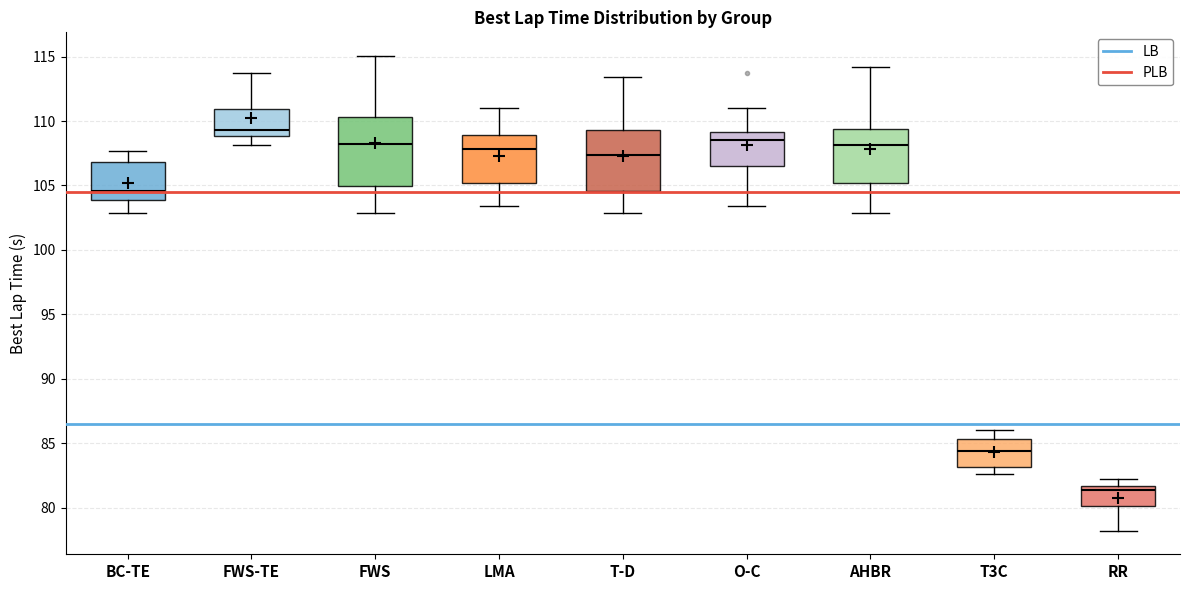

Which box has the lowest median line?

RR